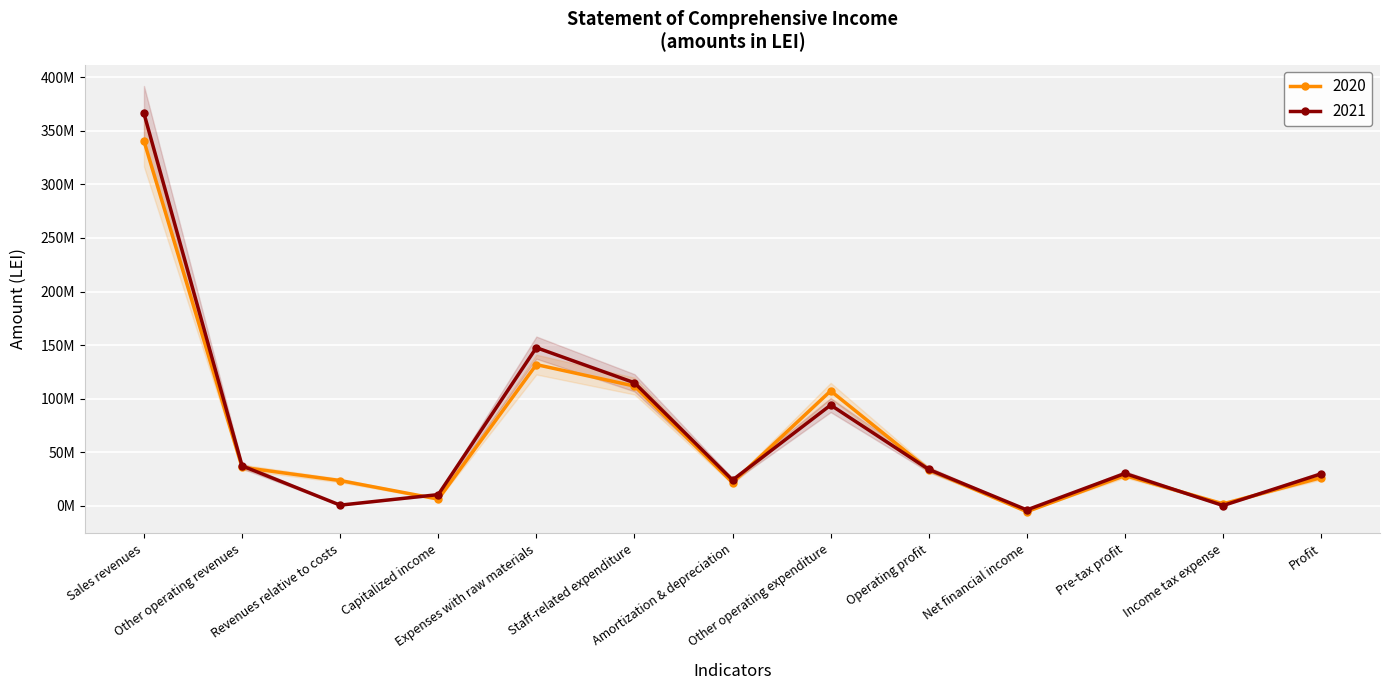

At which category is the sum across all series the highest?

Sales revenues